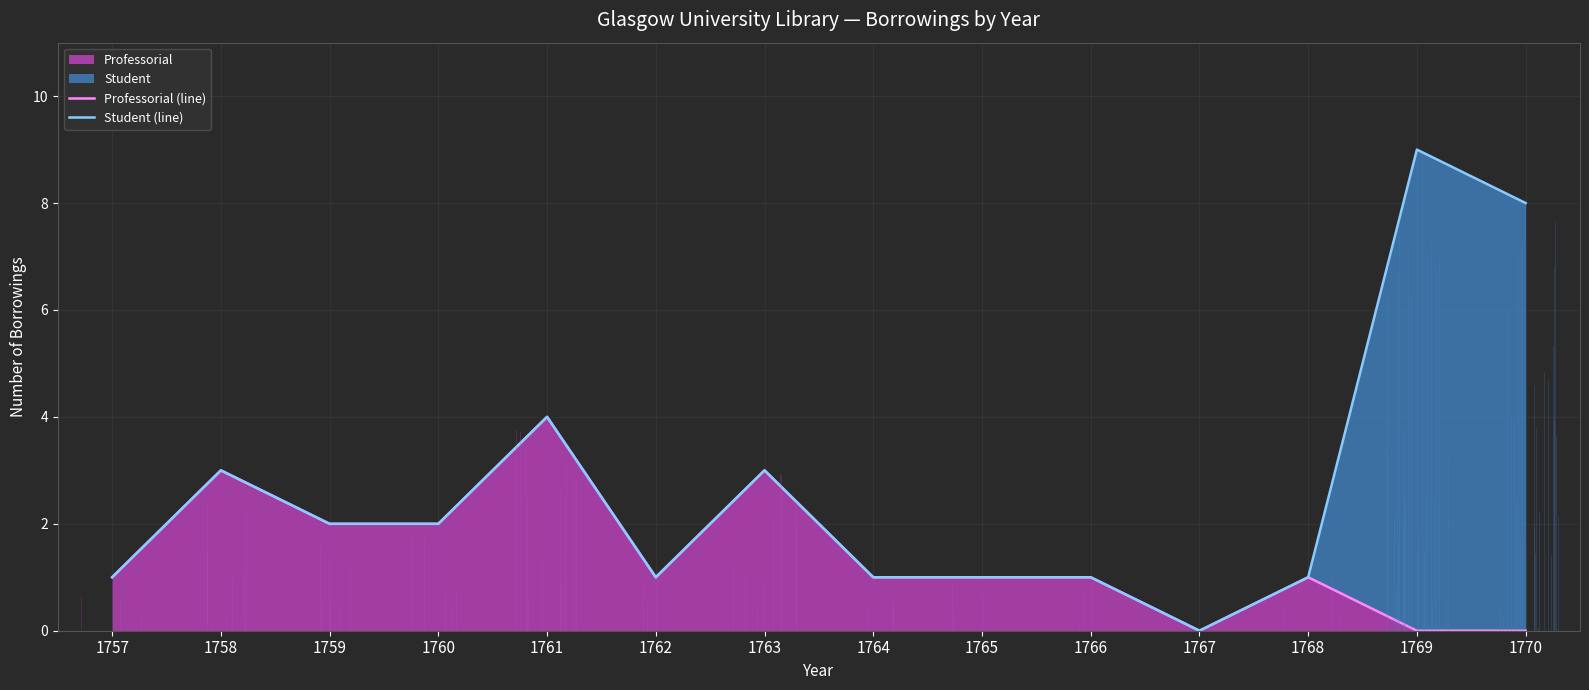

True or false: Professorial (line) and Student (line) cross at least once.

False